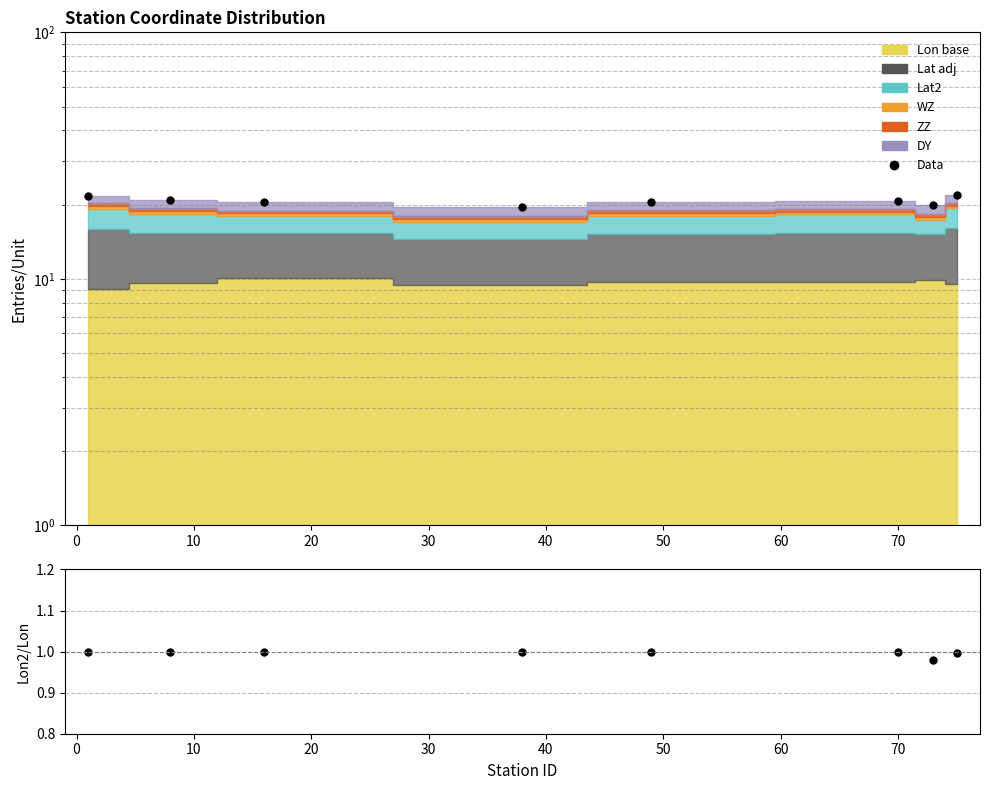

True or false: Data and Ratio intersect in this chart.

False